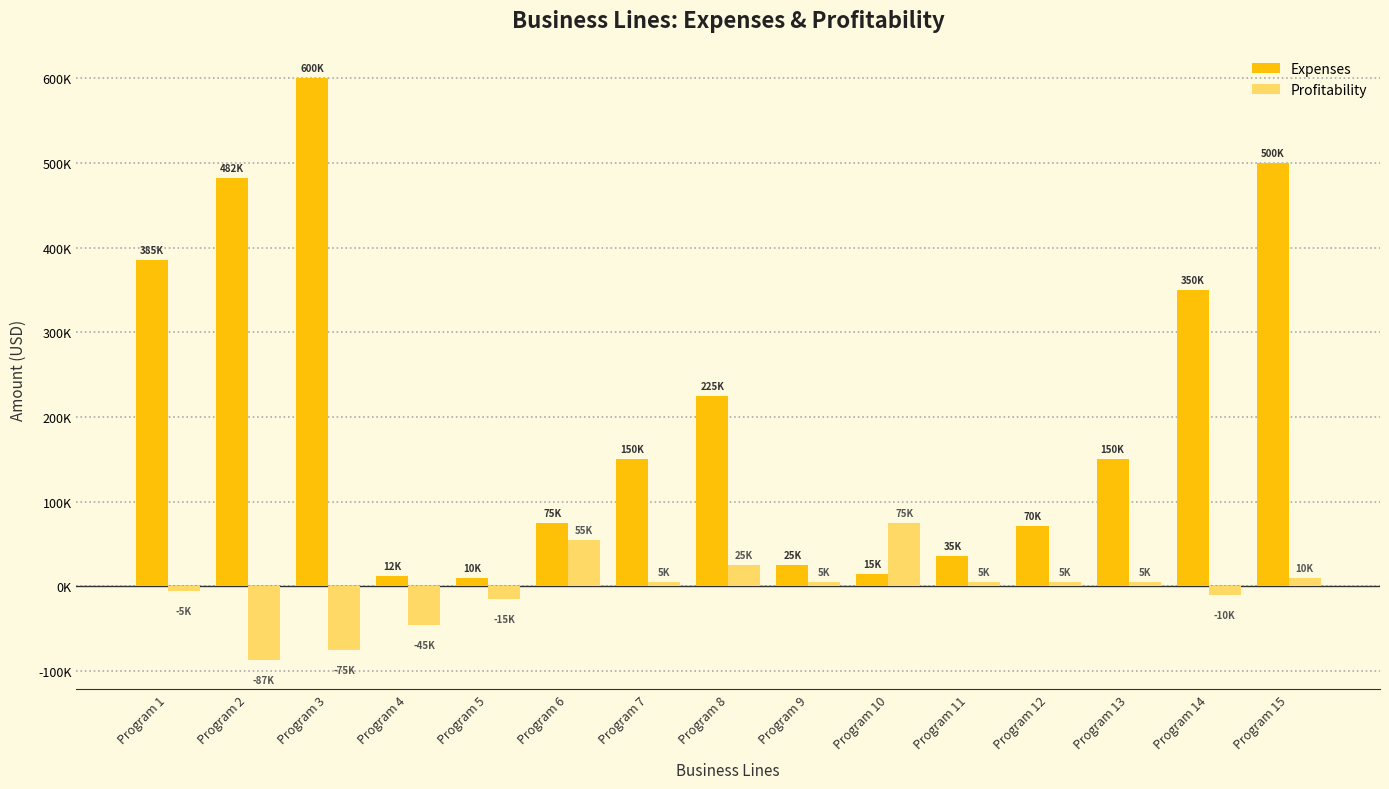

Which series changed the most between Program 3 and Program 15?

Expenses